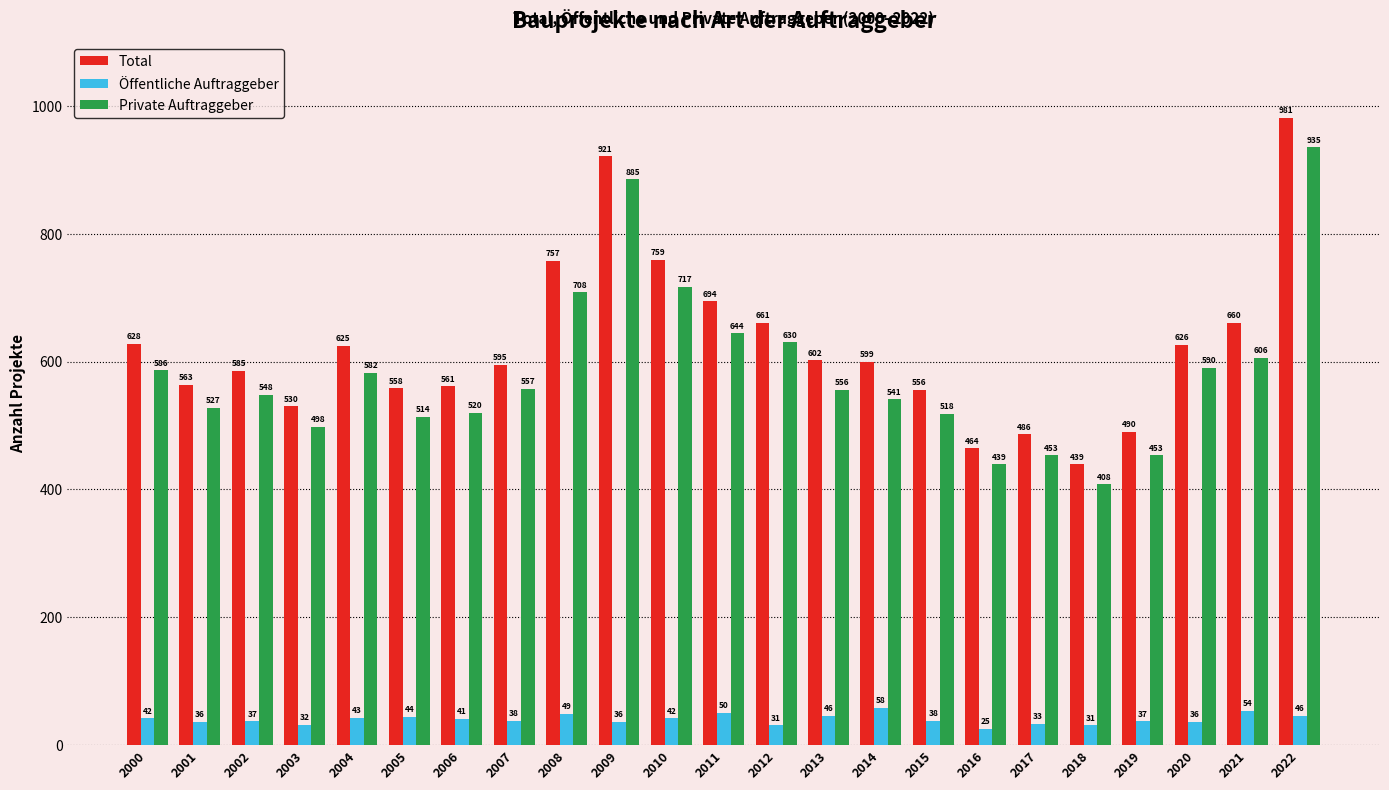

Which category has the highest value across all series?

2022